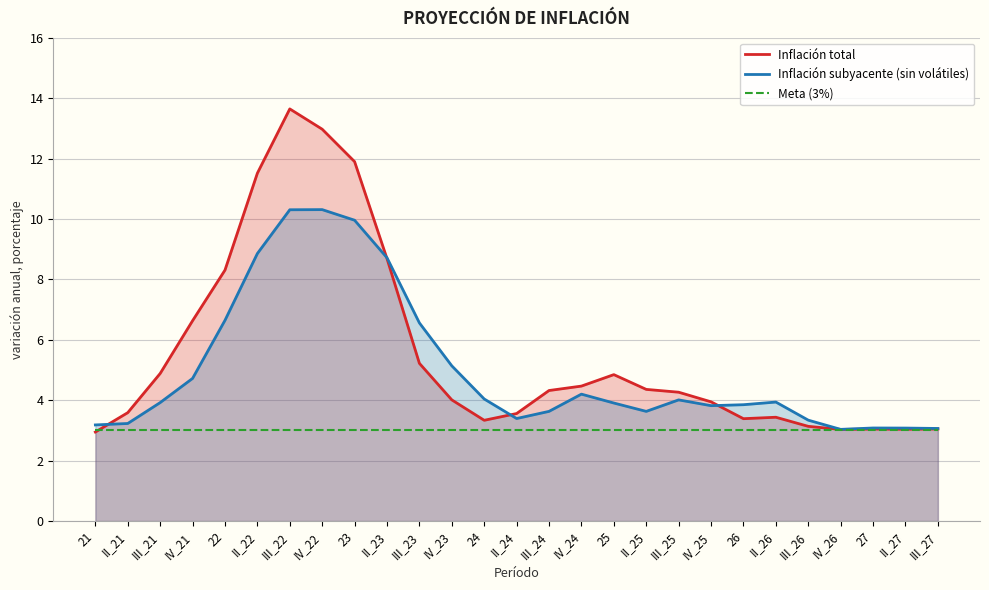

At which category does the chart reach its minimum across all series?

21